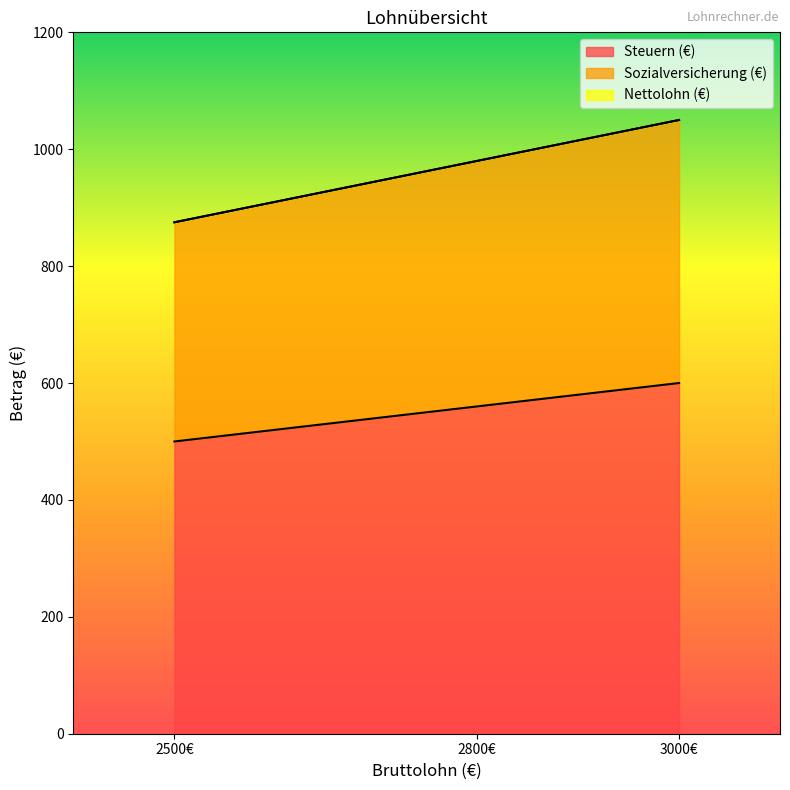

What is the total value across all series at 3000?

1050